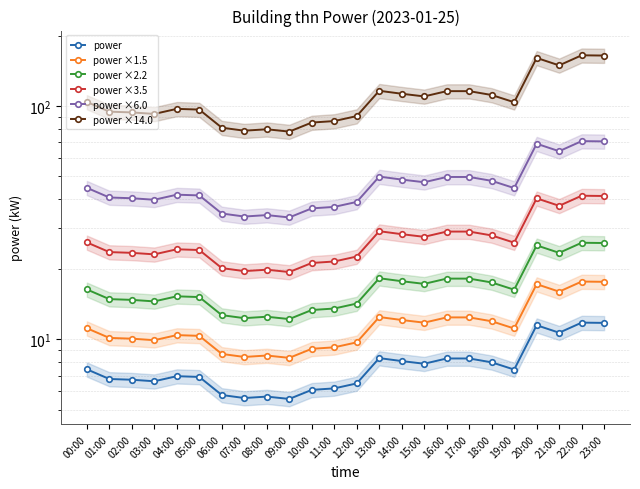

At which label does power ×14.0 reach its peak?

22:00